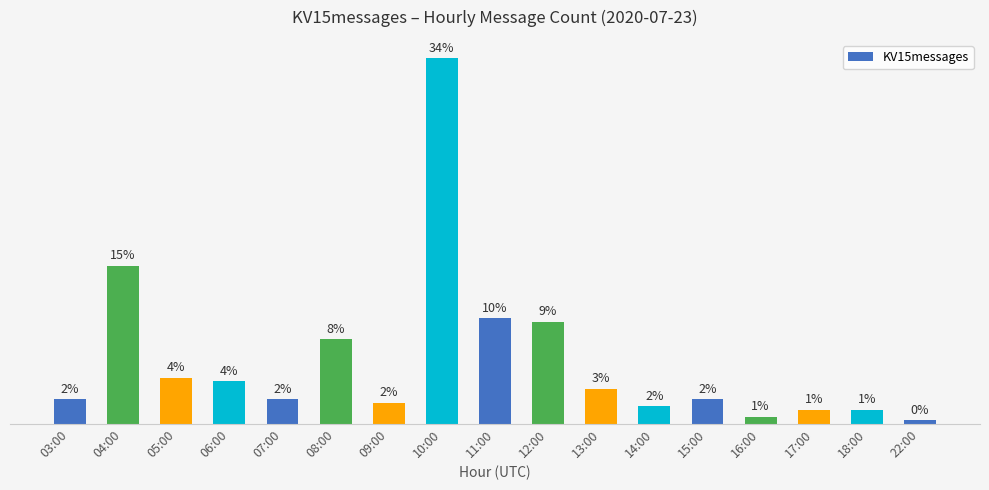

Where is the data nearest to the value 52?

04:00